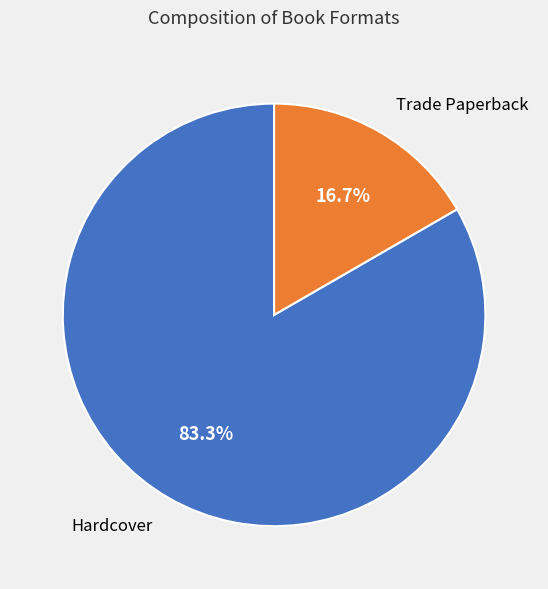

What percentage is the Hardcover slice, to the nearest percent?

83%